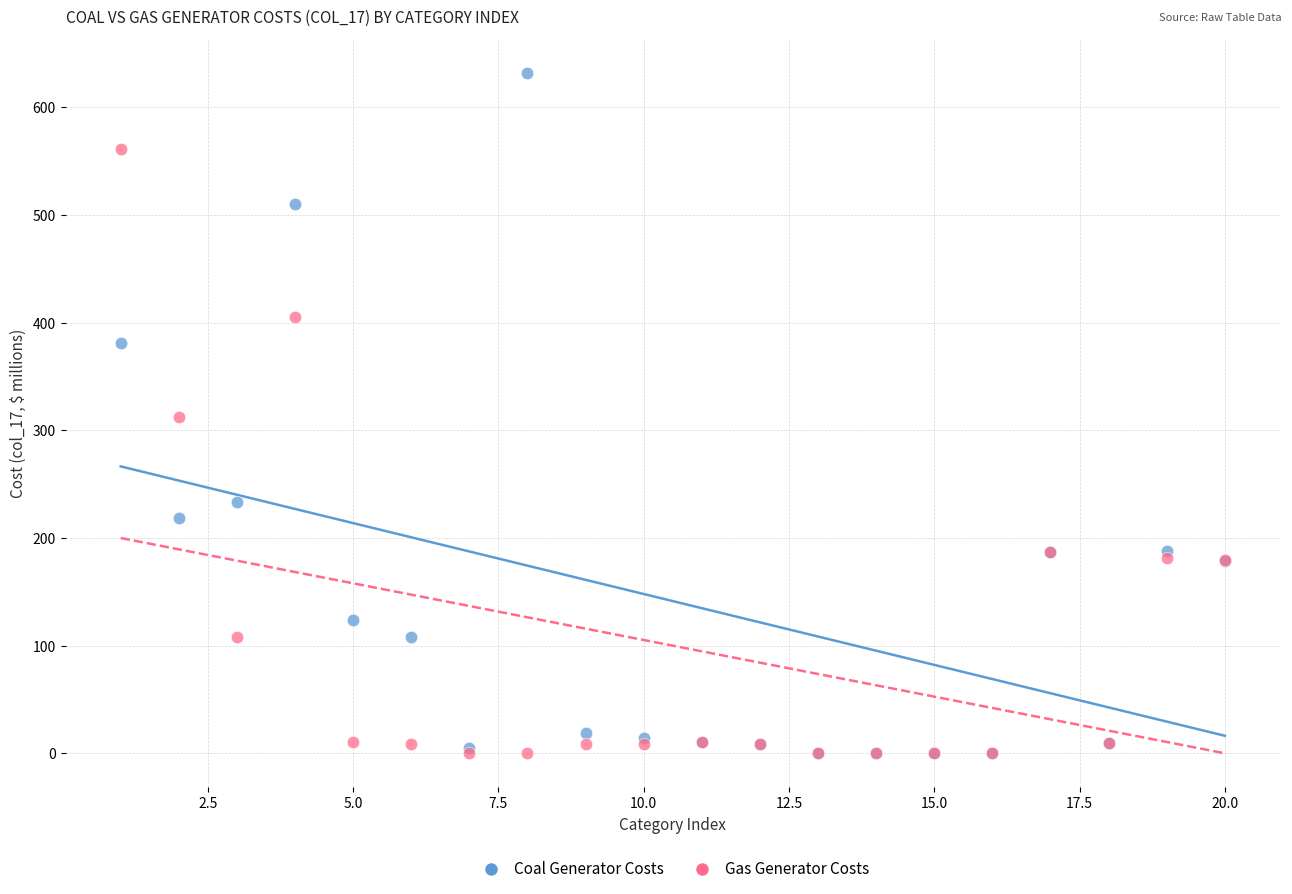

In the Gas Generator Costs series, what Y value is closest to 280?

312.6